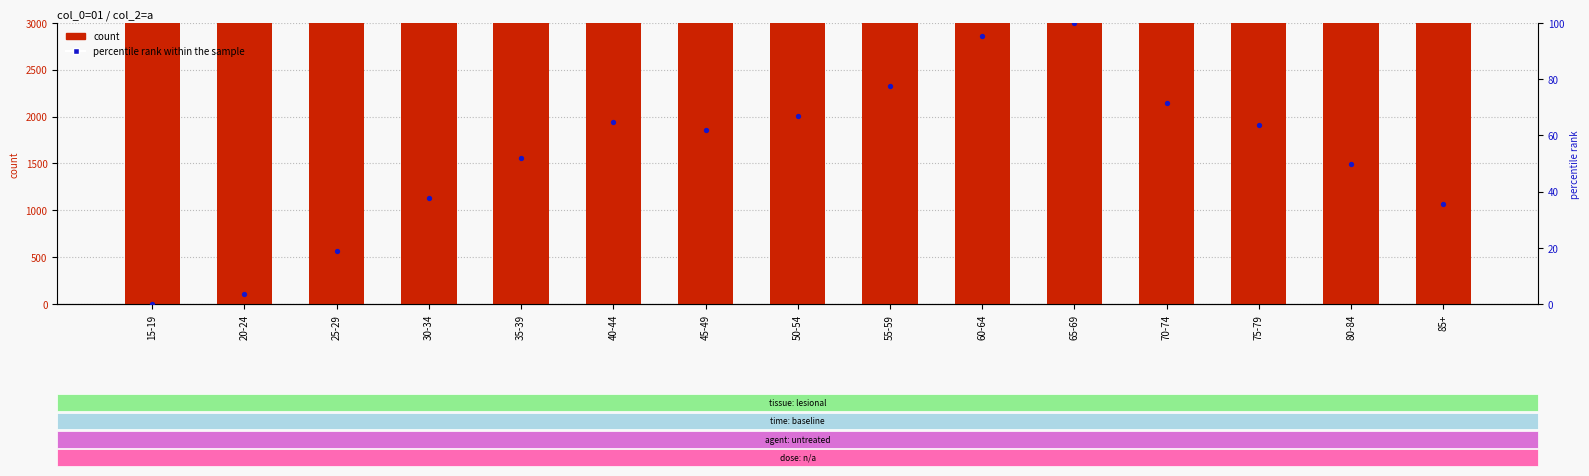

Which series has the largest Y range (max minus min)?

count